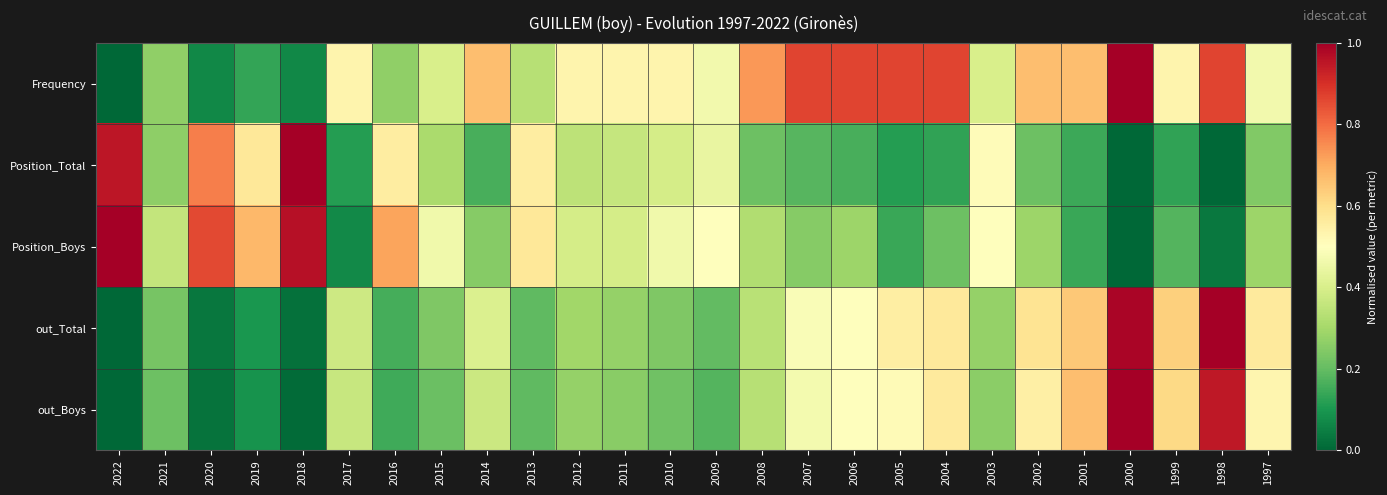

Which series has the largest total across all categories?

Frequency